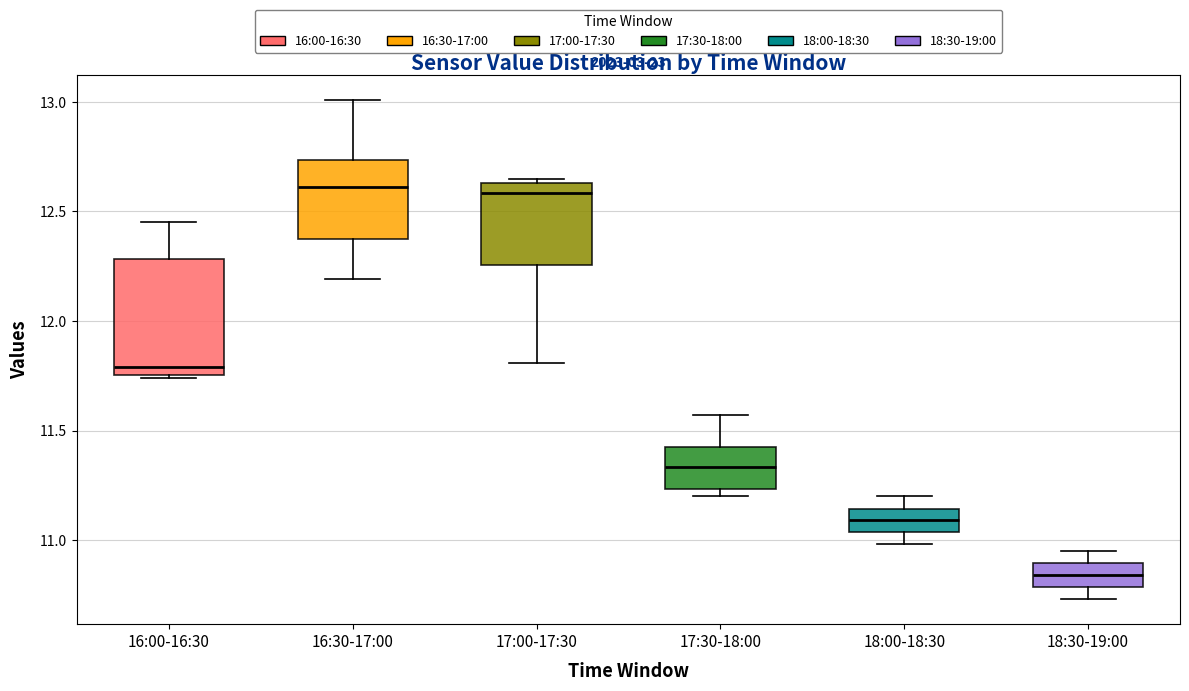

Reading left to right, transcribe this box plot: for each box, give where its median line is, the range the box spans, and where its two whiskers end, as read against the y-axis. The values are not printed on the chart, so give them approximately, as read against the axis.

16:00-16:30: median 11.80, box 11.75 to 12.30, whiskers 11.75 to 12.45
16:30-17:00: median 12.60, box 12.35 to 12.75, whiskers 12.20 to 13.00
17:00-17:30: median 12.60, box 12.25 to 12.65, whiskers 11.80 to 12.65 (just above the box's upper edge)
17:30-18:00: median 11.35, box 11.25 to 11.45, whiskers 11.20 to 11.55
18:00-18:30: median 11.10, box 11.05 to 11.15, whiskers 11.00 to 11.20
18:30-19:00: median 10.85, box 10.80 to 10.90, whiskers 10.75 to 10.95